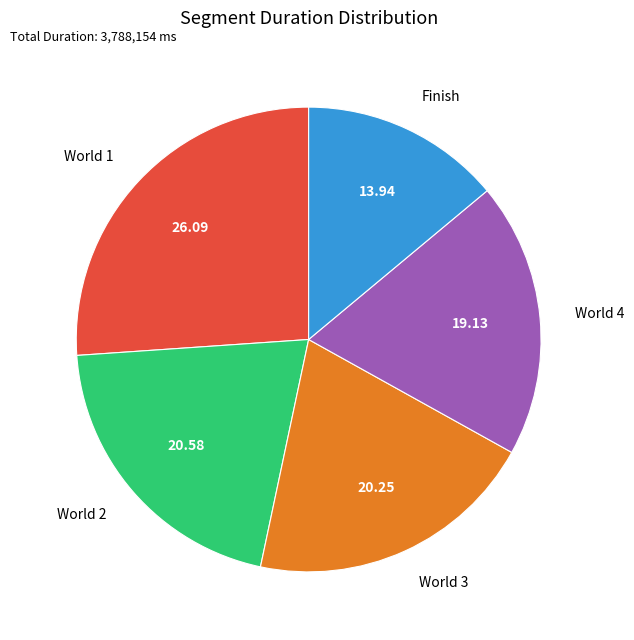

Does Finish represent more than half of the total?

No